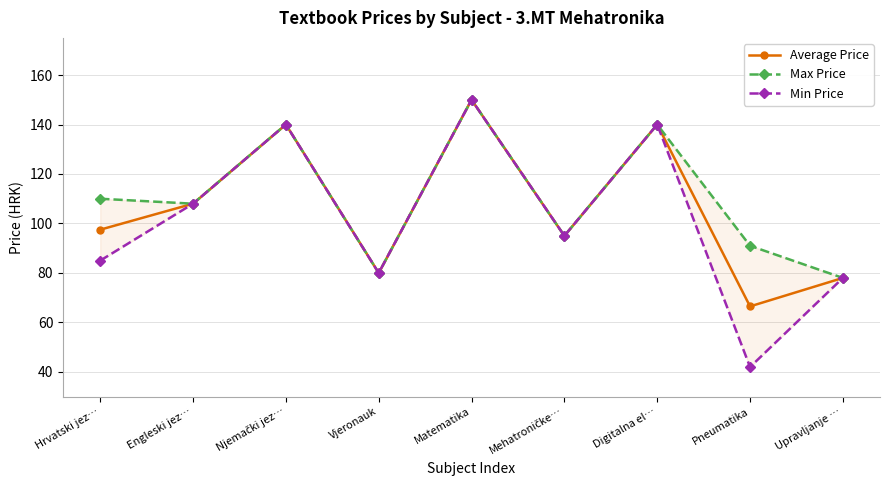

In Max Price, how many points are lower than both neighbors (excluding endpoints)?

3